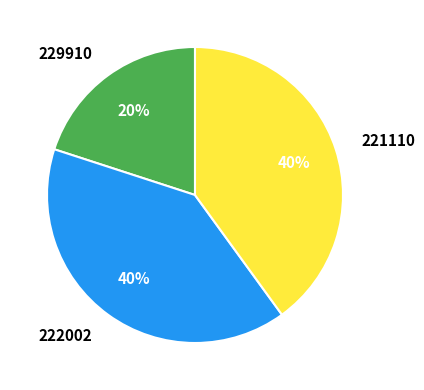

How many slices are in this pie chart?

3